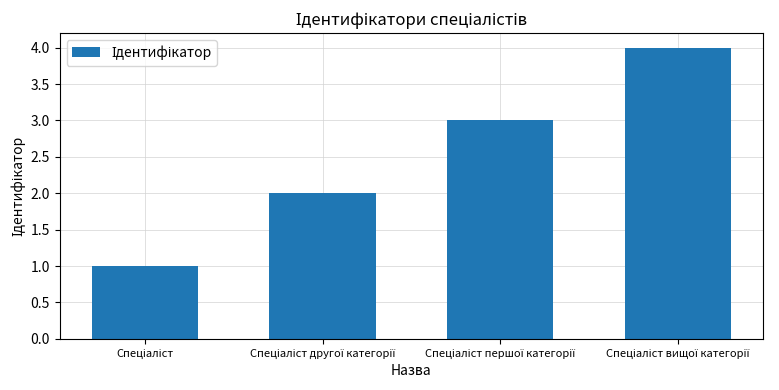

What is the sum of all values?

10